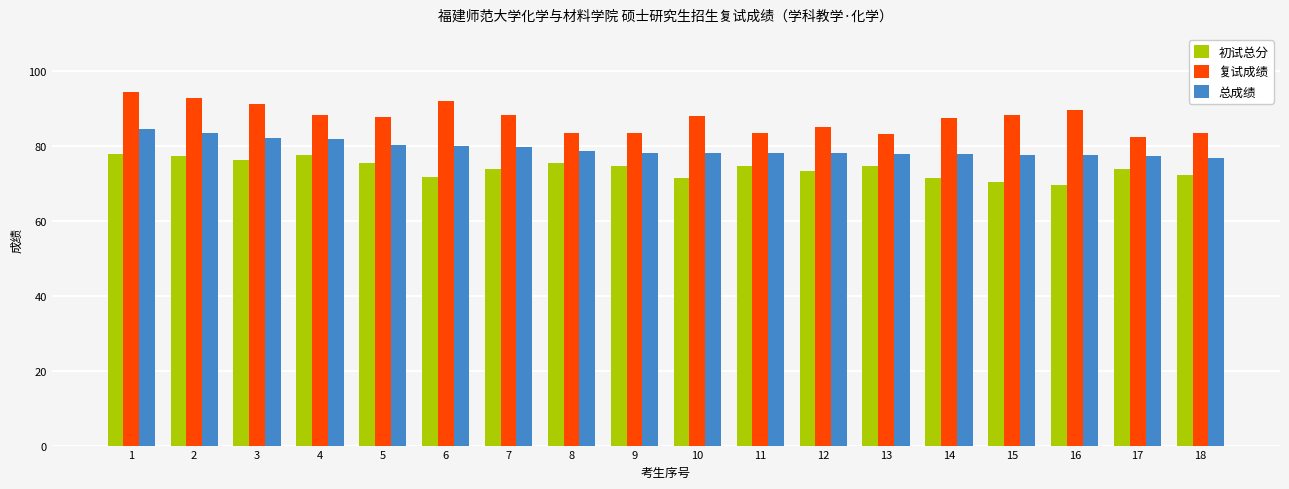

What is the spread (max minus min) of values at 3?

15.0